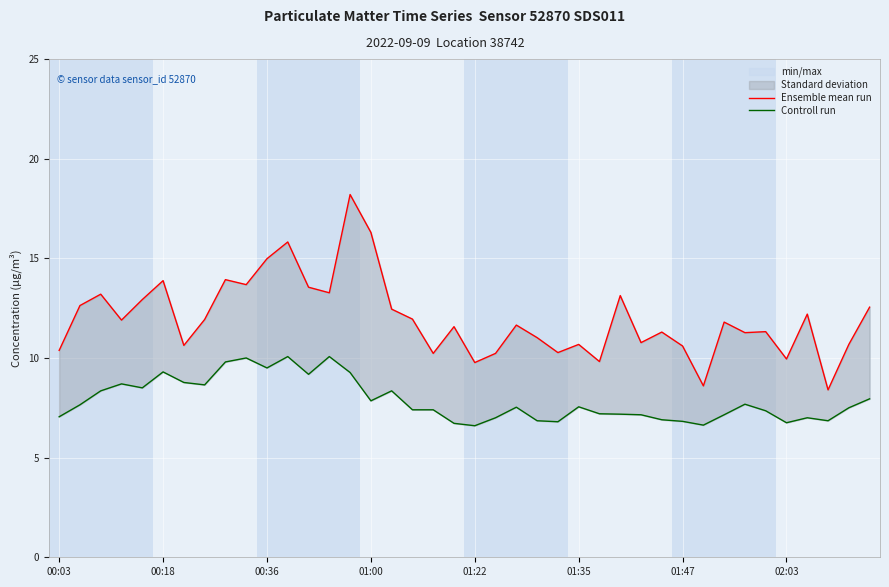

The Controll run series shows 7.3 at 34. True or false?

True